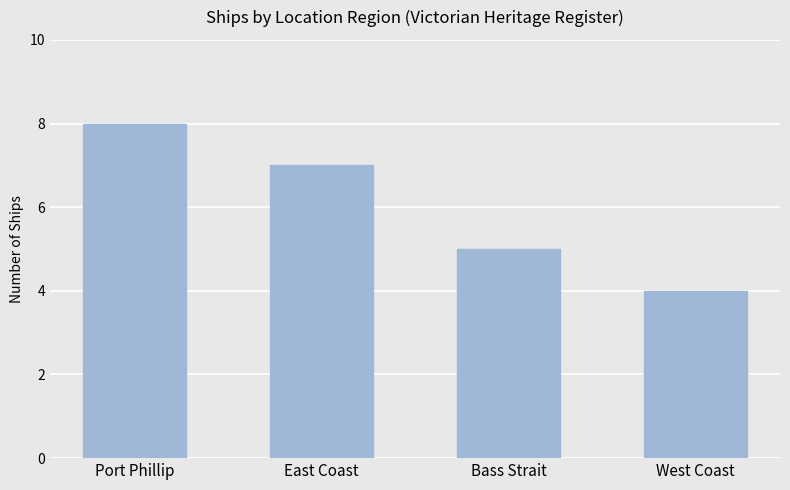

True or false: the data shows 1 at West Coast.

False